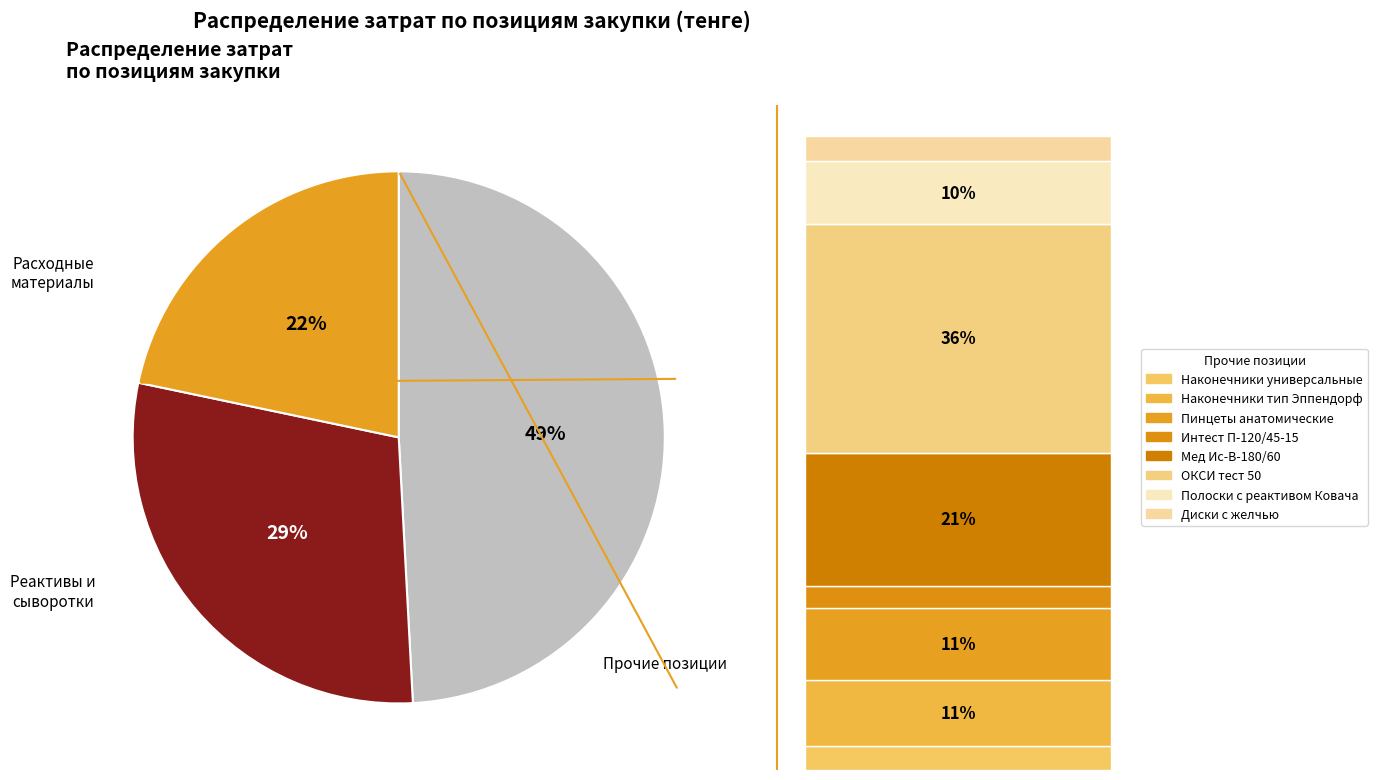

Does Наконечники универсальные represent more than half of the total?

No